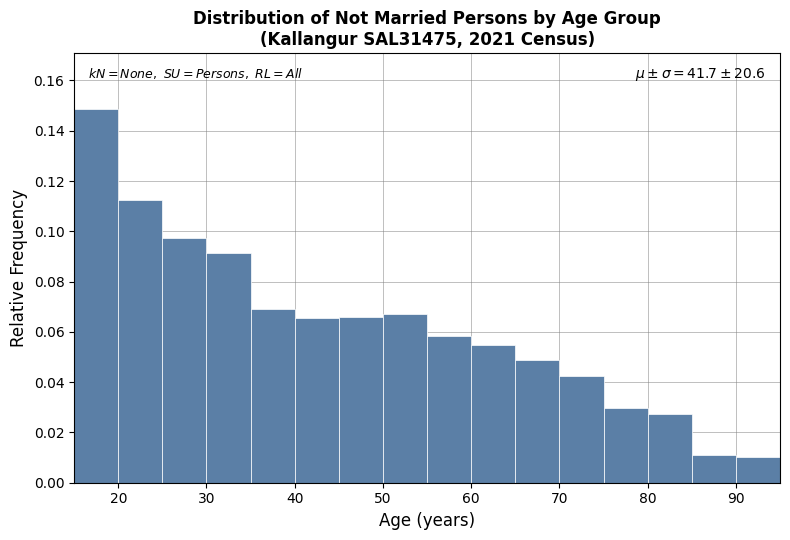

Which range on the x-axis has the tallest bar?

15 to 20